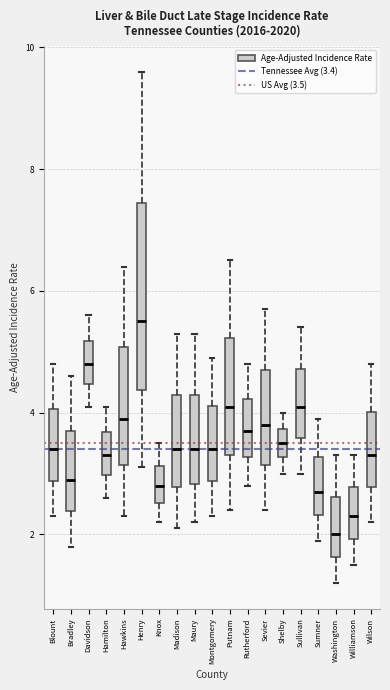

Which box's median line is the lowest?

Washington